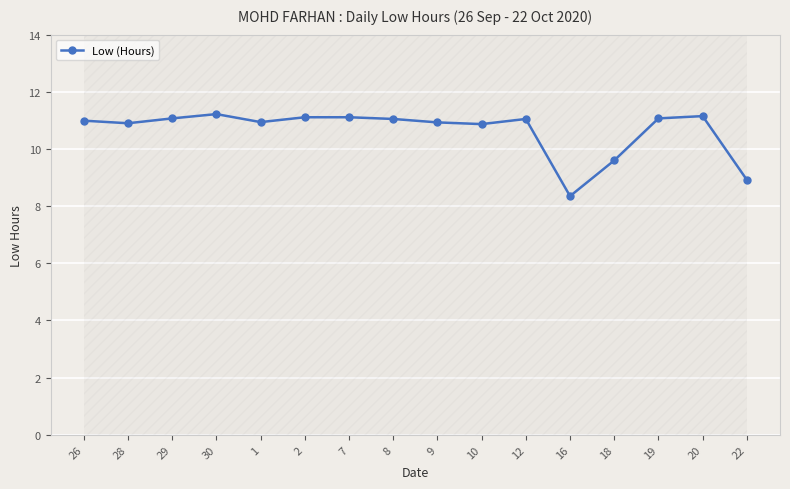

What is the difference between the maximum and minimum values?

2.9